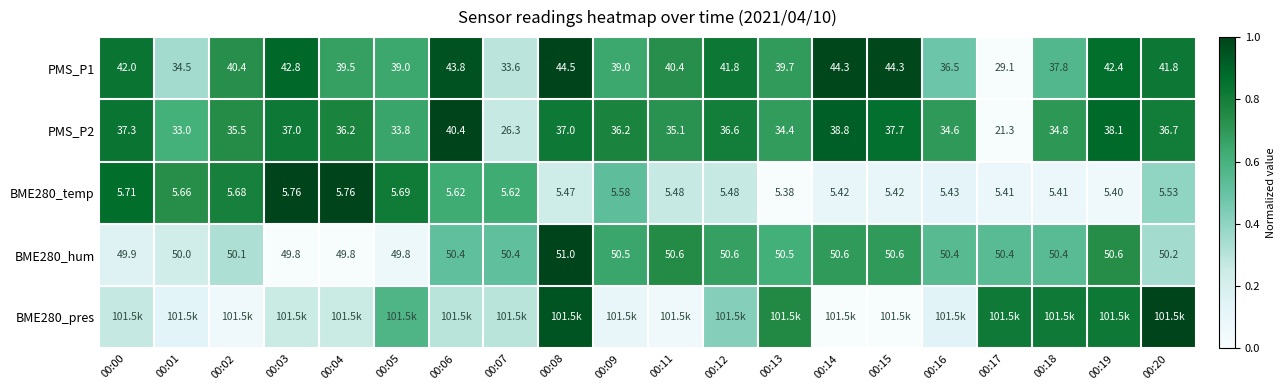

What is the total value across all series at 00:06?

3.4